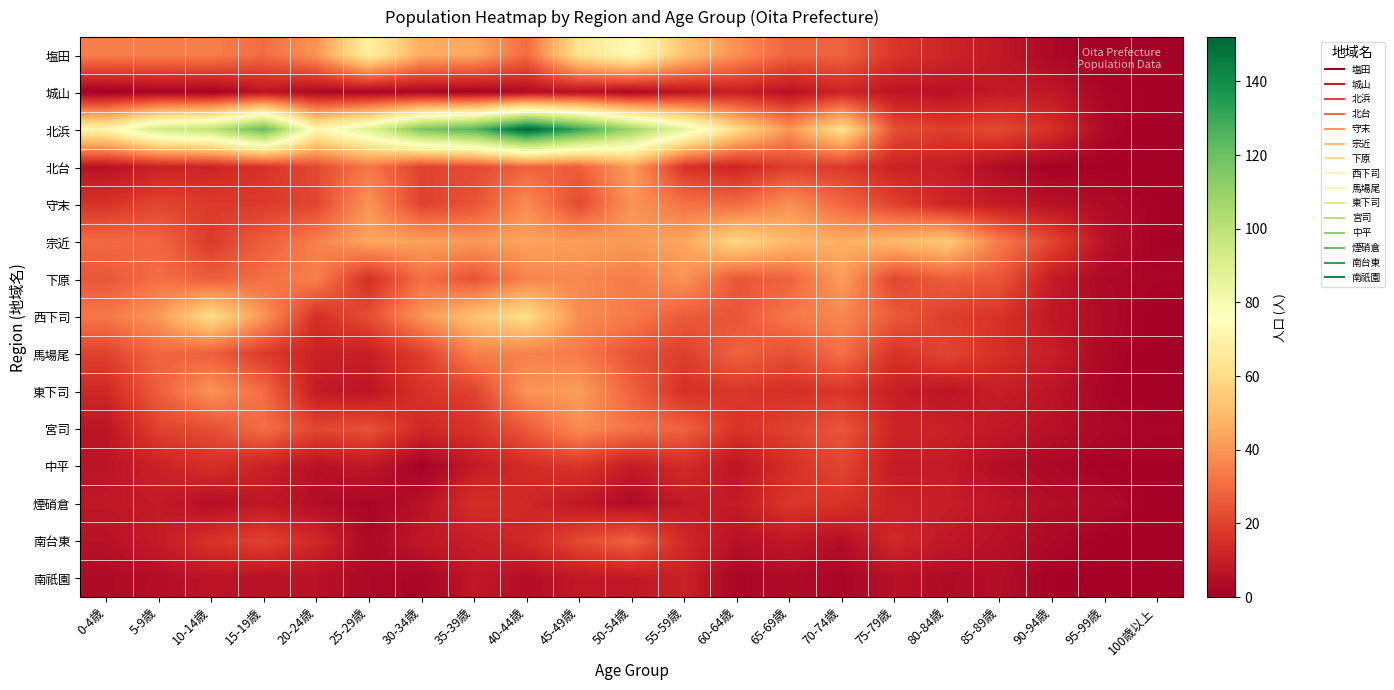

What is the total value across all series at 25-29歳?

370